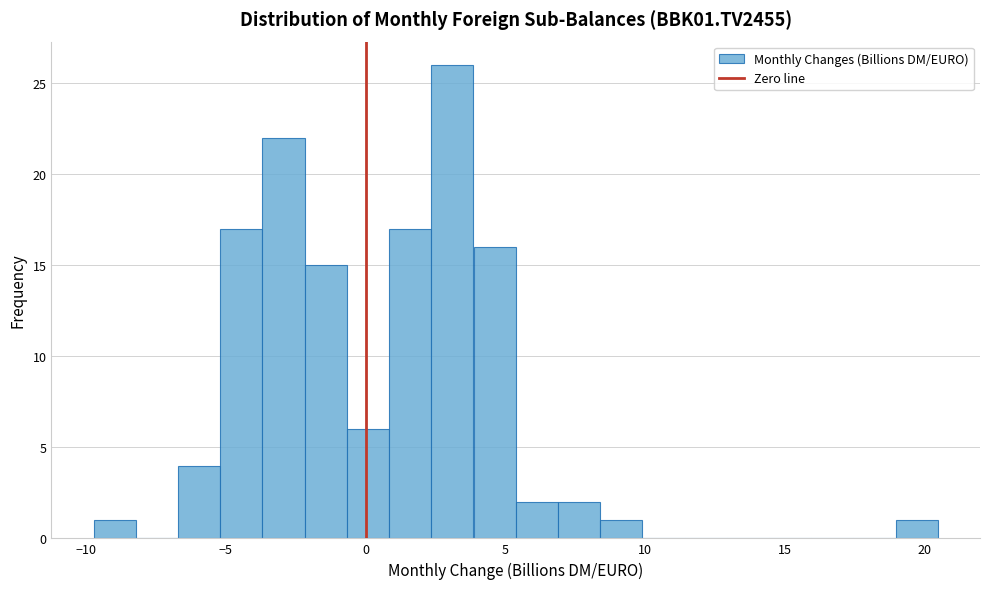

Read against the x-axis, roughly where is the centre of the tallest bar?

3.0